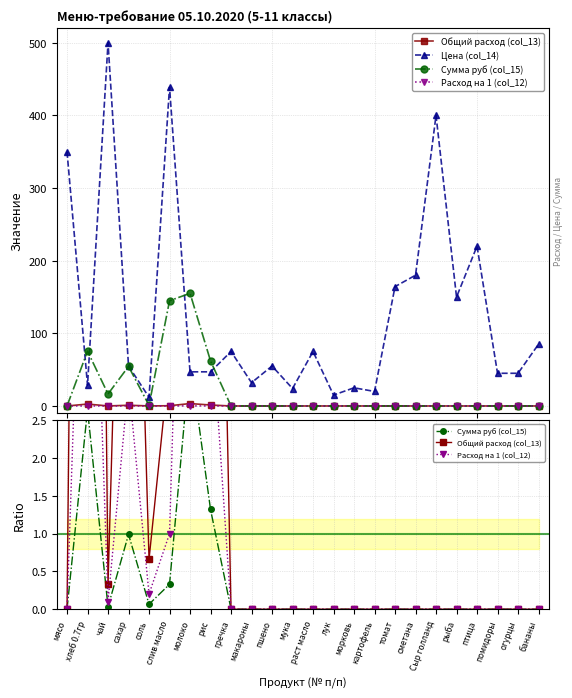

Which series has the largest range (max minus min)?

Цена (col_14)